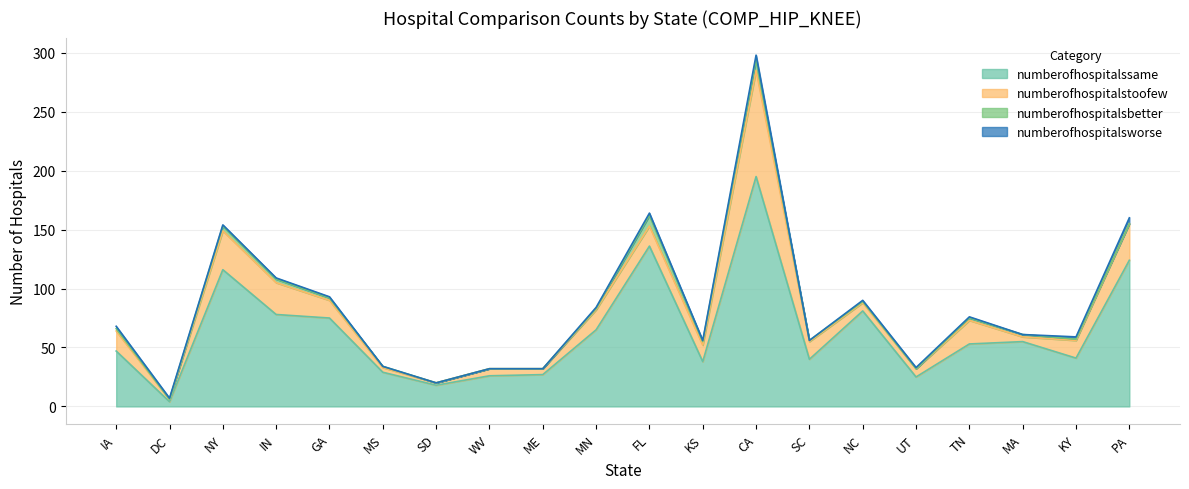

Reading left to right, what are all the values shown in this chart?

numberofhospitalssame: 47	4	116	78	75	29	18	26	27	65	136	38	195	40	81	25	53	55	41	124
numberofhospitalstoofew: 17	2	33	27	15	4	2	6	5	17	17	14	90	15	7	7	20	4	15	31
numberofhospitalsbetter: 2	0	4	3	2	1	0	0	0	1	9	3	9	1	1	0	2	2	1	0
numberofhospitalsworse: 2	1	1	1	1	0	0	0	0	1	2	1	4	0	1	1	1	0	2	5